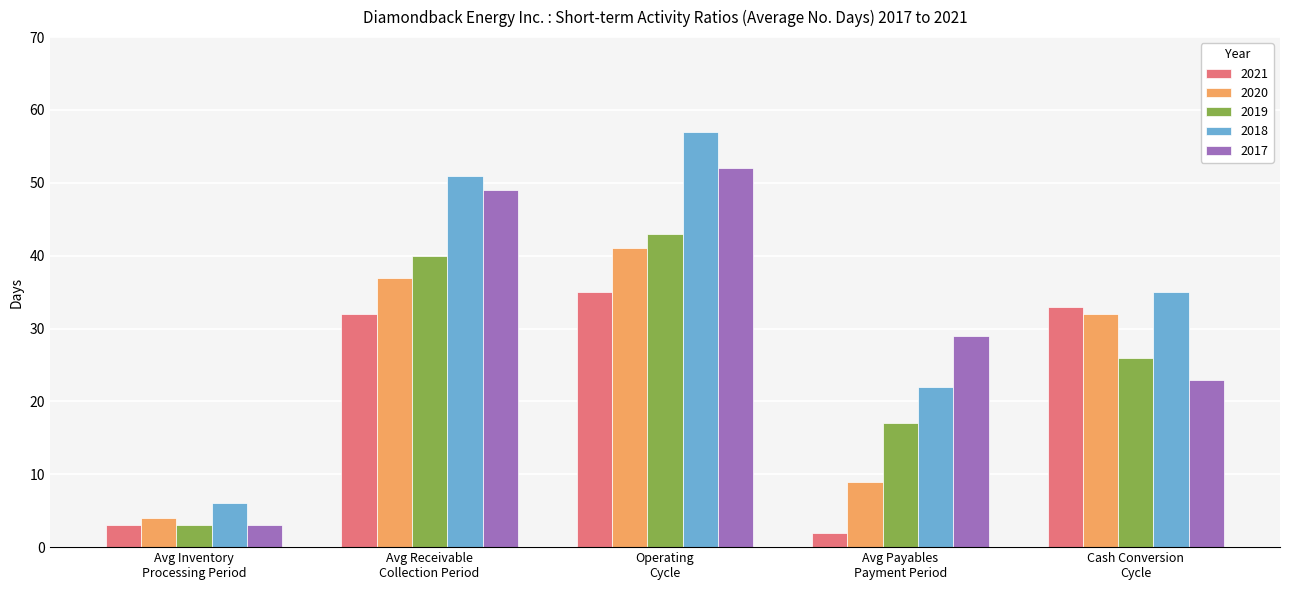

Reading right to left, transcribe all the data shown in this chart.

2021: 33	2	35	32	3
2020: 32	9	41	37	4
2019: 26	17	43	40	3
2018: 35	22	57	51	6
2017: 23	29	52	49	3